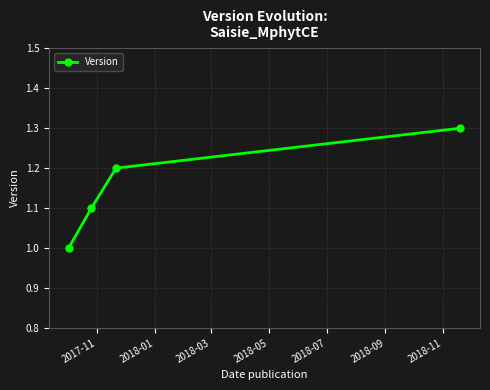

Reading left to right, transcribe all the data shown in this chart.

1.0	1.1	1.2	1.3